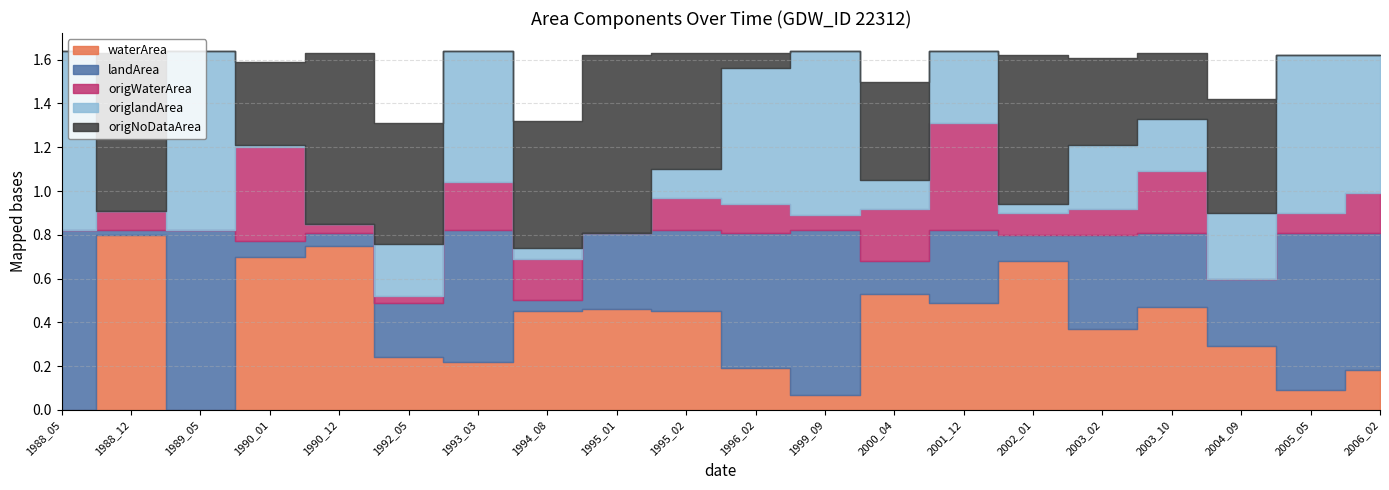

Where is origNoDataArea nearest to the value 0?

1988_05